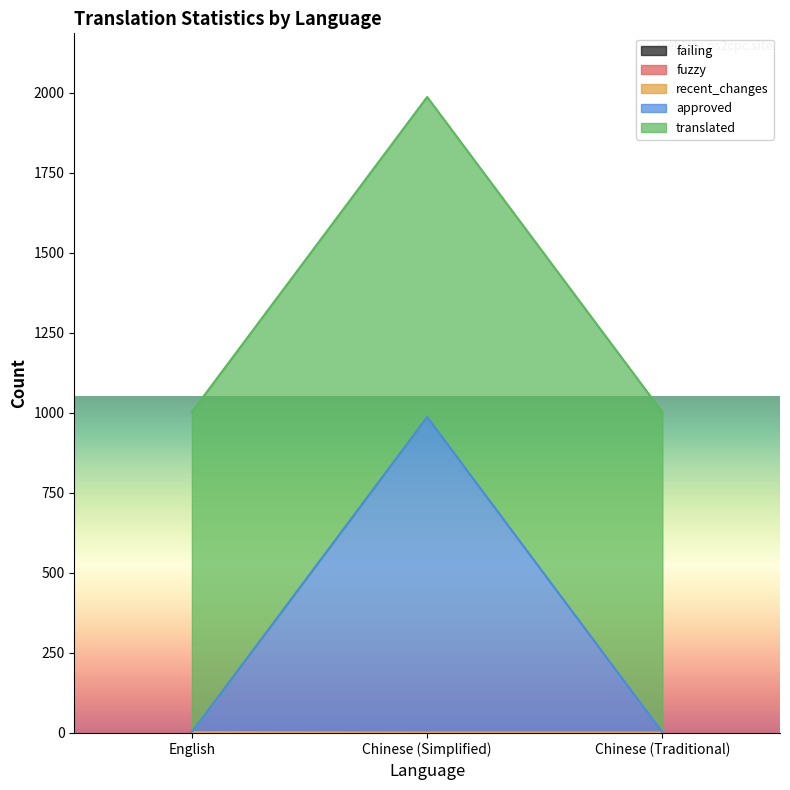

What is the label of the 3rd point from the left?

Chinese (Traditional)